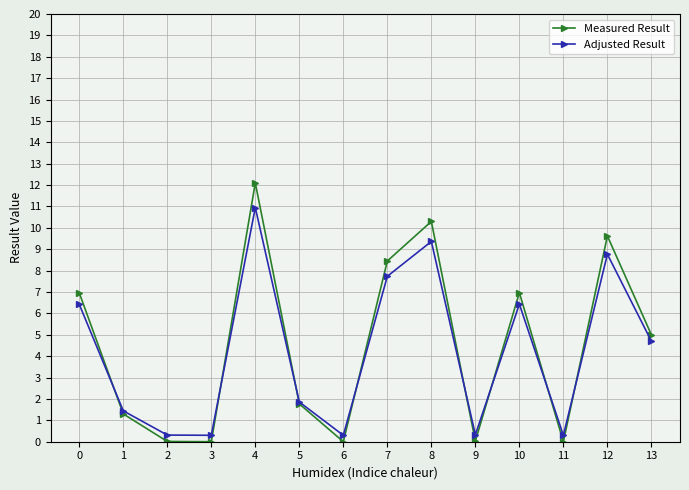

What is the sum of the Adjusted Result values at 1 and 6?

1.7